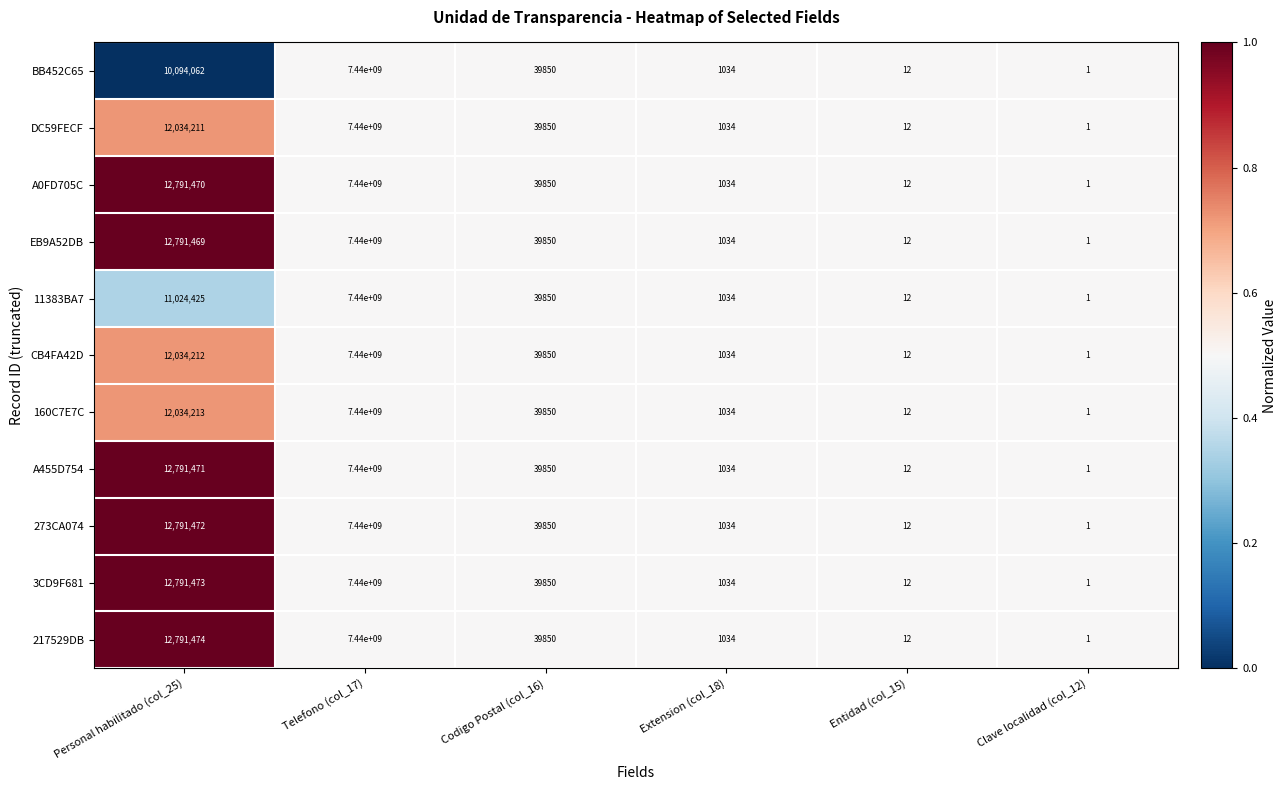

At which category is the sum across all series the highest?

Telefono (col_17)